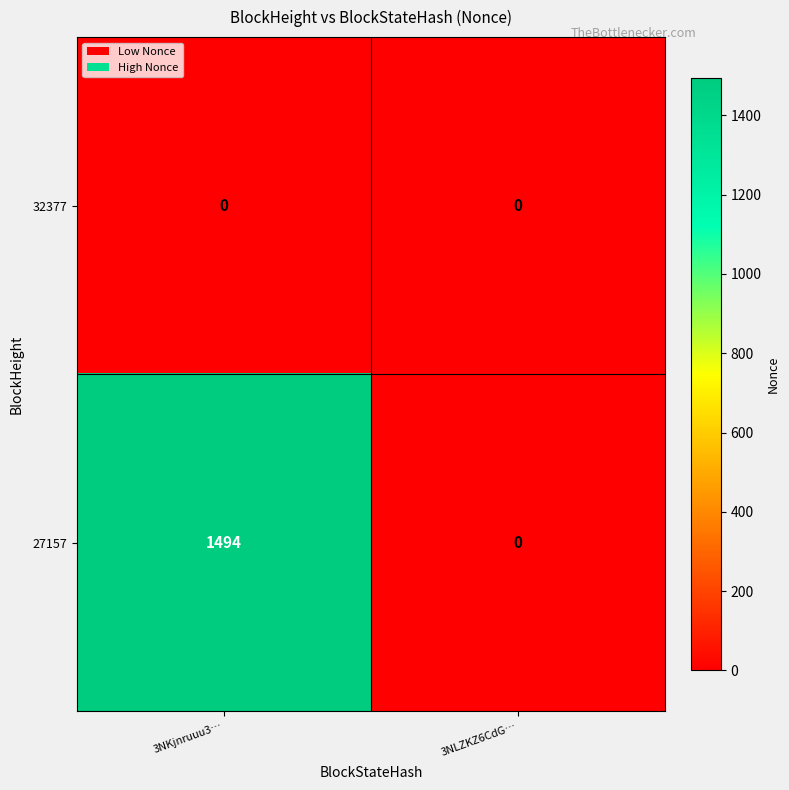

What is the total value across all series at 3NKjnruuu3…?

1494